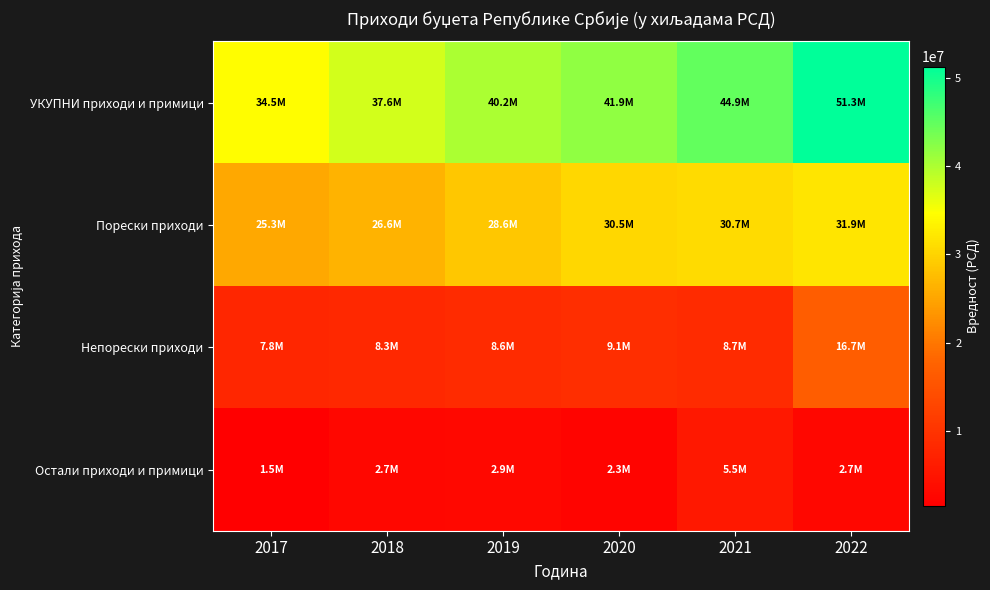

Rank the series by their maximum value, from highest to lowest.

УКУПНИ приходи и примици, Порески приходи, Непорески приходи, Остали приходи и примици